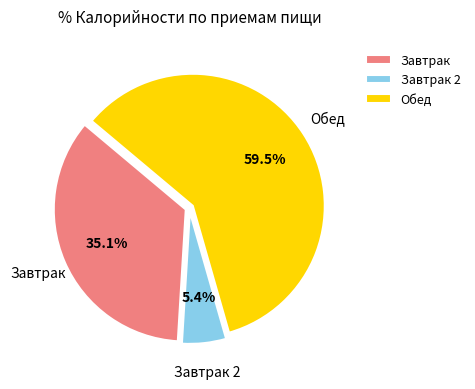

How many slices are in this pie chart?

3